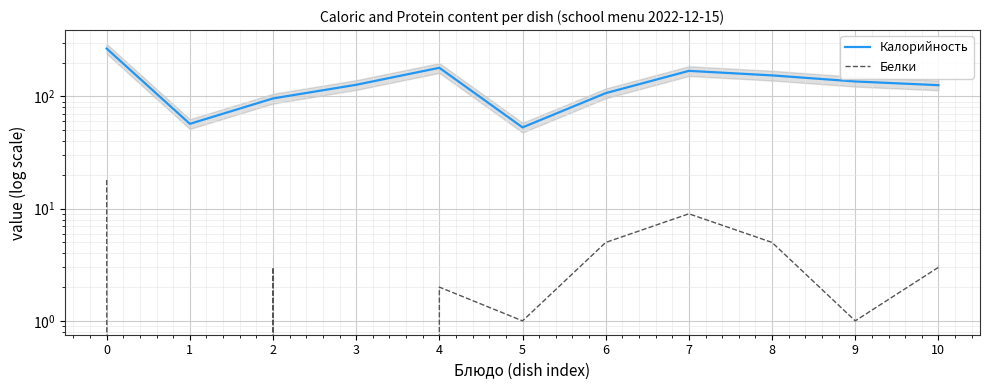

What is the maximum value for Белки?

18